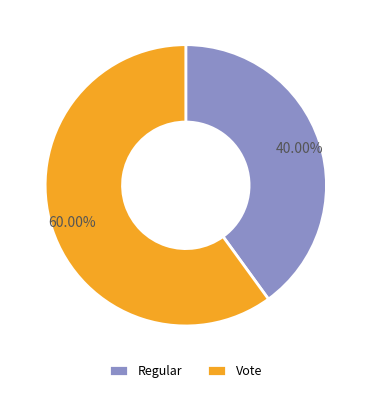

Do Regular and Vote together represent more than half of the pie?

Yes